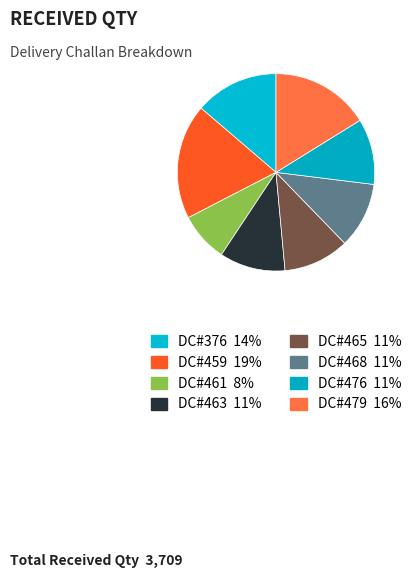

Between DC#476 and DC#465, which is larger?

DC#476